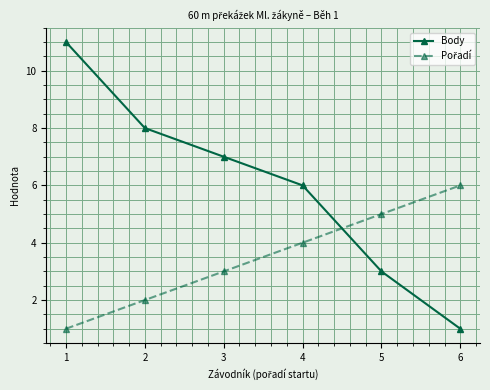

What is the total value across all series at 3?

10